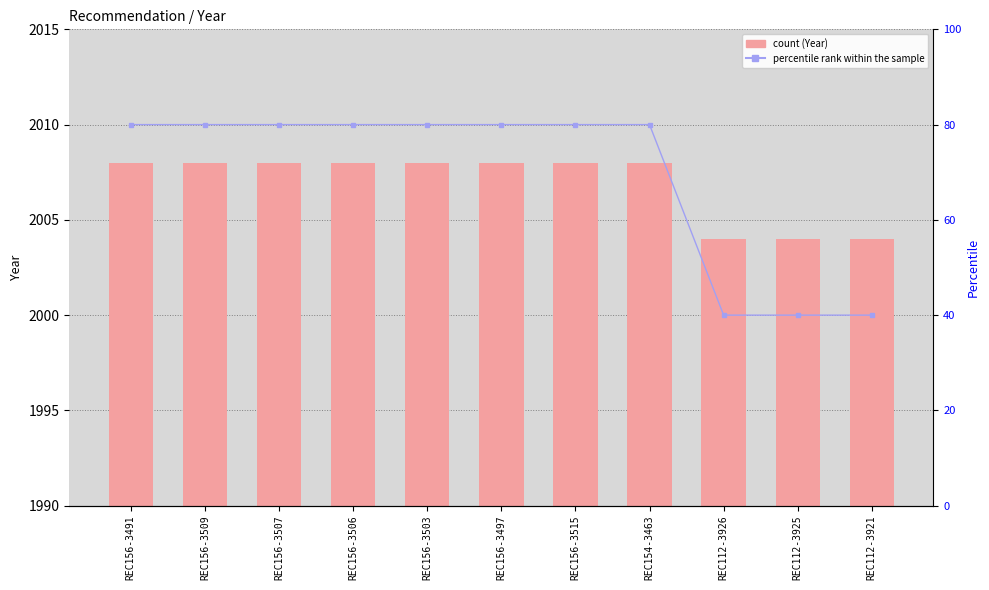

What is the smallest value displayed?

40